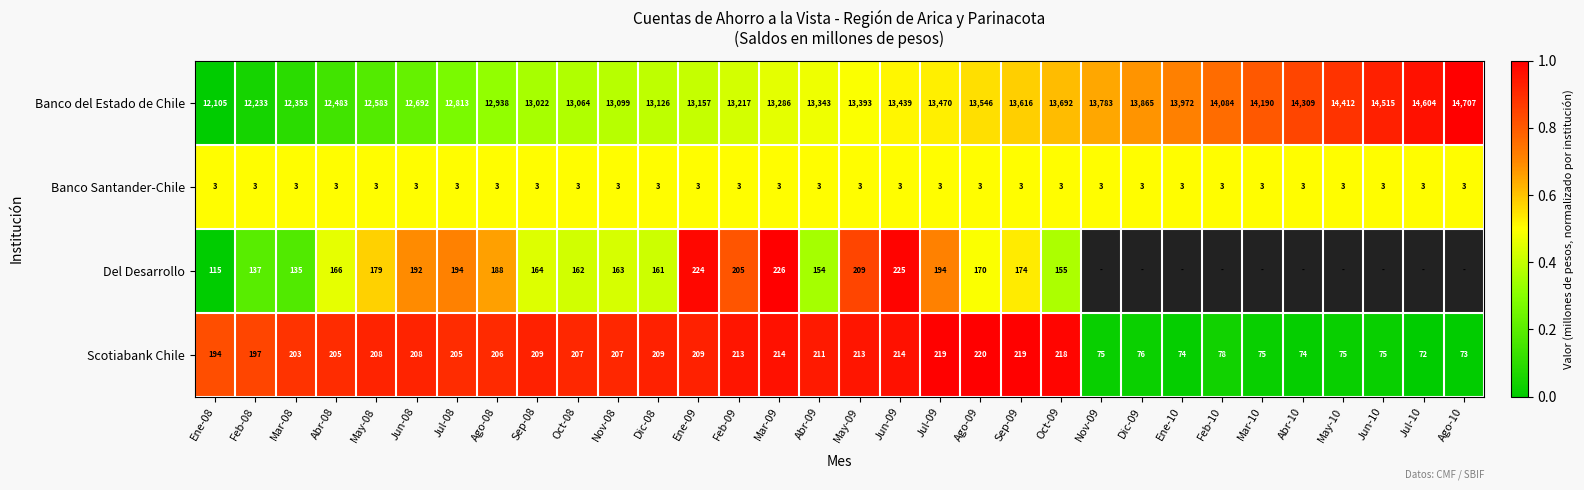

Count the number of categories in the chart.

32